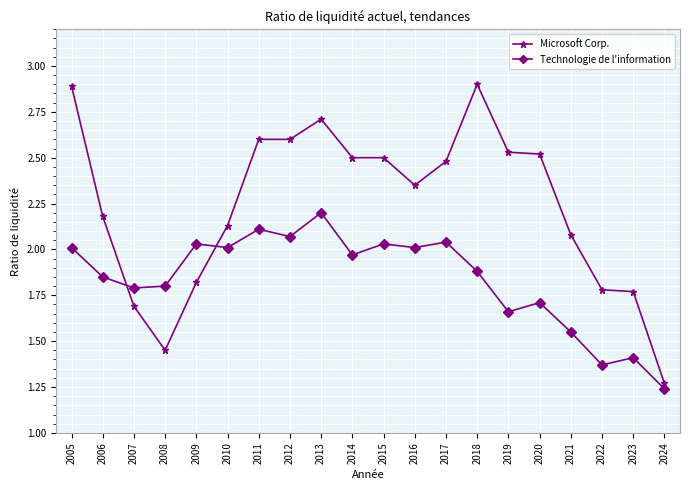

What is the sum of the Technologie de l'information values at 2007 and 2024?

3.0